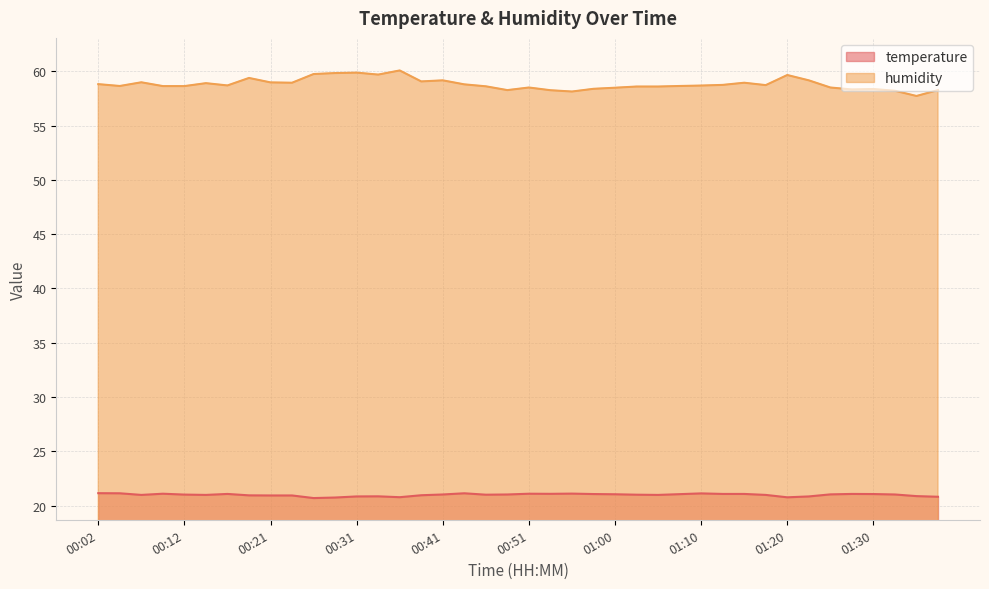

Rank the categories by humidity value from lowest to highest.

01:35, 00:55, 01:32, 00:53, 00:48, 01:37, 01:27, 01:30, 00:58, 01:00, 00:51, 01:25, 01:03, 01:06, 00:46, 00:09, 00:12, 00:04, 01:08, 01:10, 00:16, 01:18, 01:13, 00:43, 00:02, 00:14, 00:24, 01:15, 00:21, 00:07, 00:38, 00:41, 01:23, 00:19, 01:20, 00:33, 00:26, 00:29, 00:31, 00:36